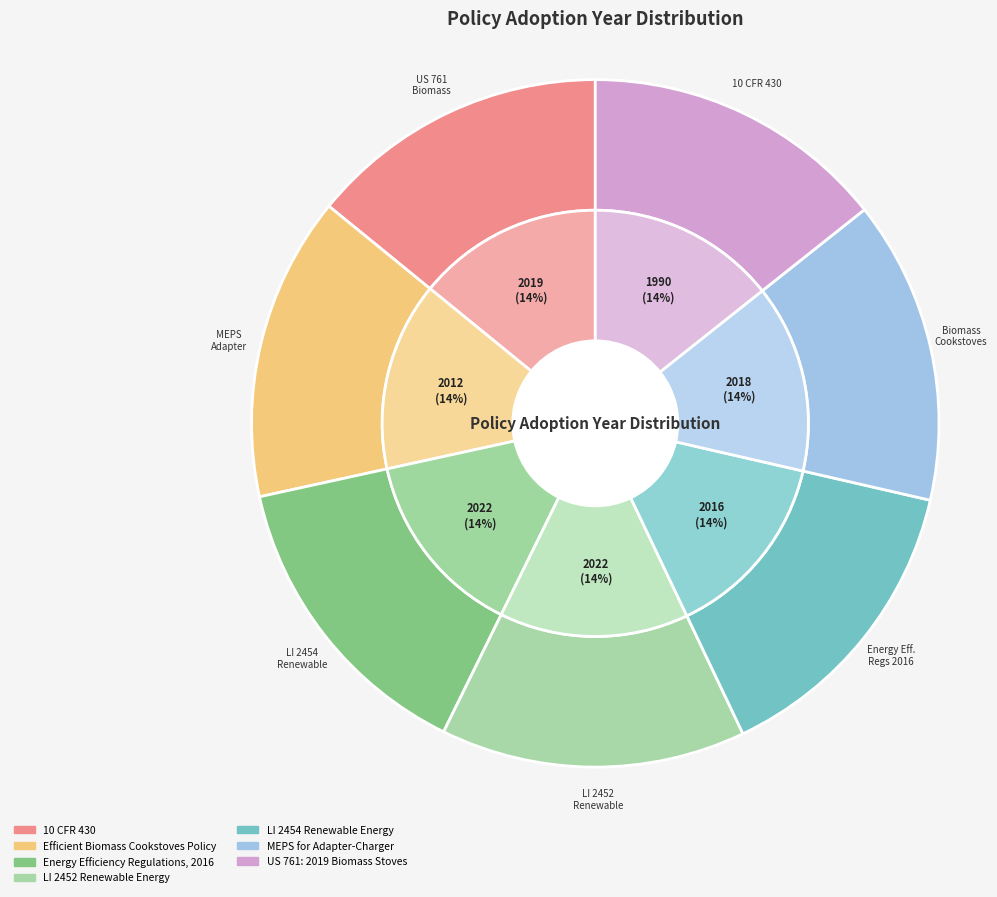

How many segments does this pie chart have?

7